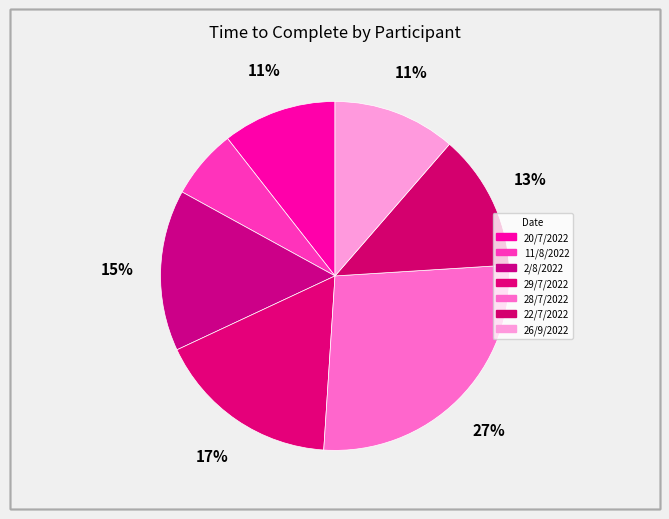

Count the number of slices in the pie.

7